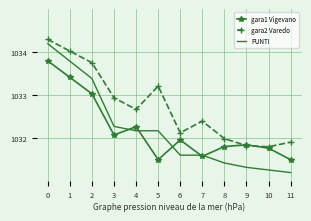

Between which two adjacent categories do gara1 Vigevano and PUNTI first intersect?

3 and 4